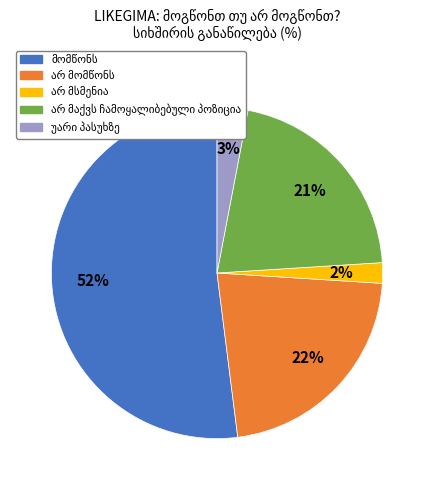

To the nearest percent, what is the difference between the largest and smallest slice percentages?

50%